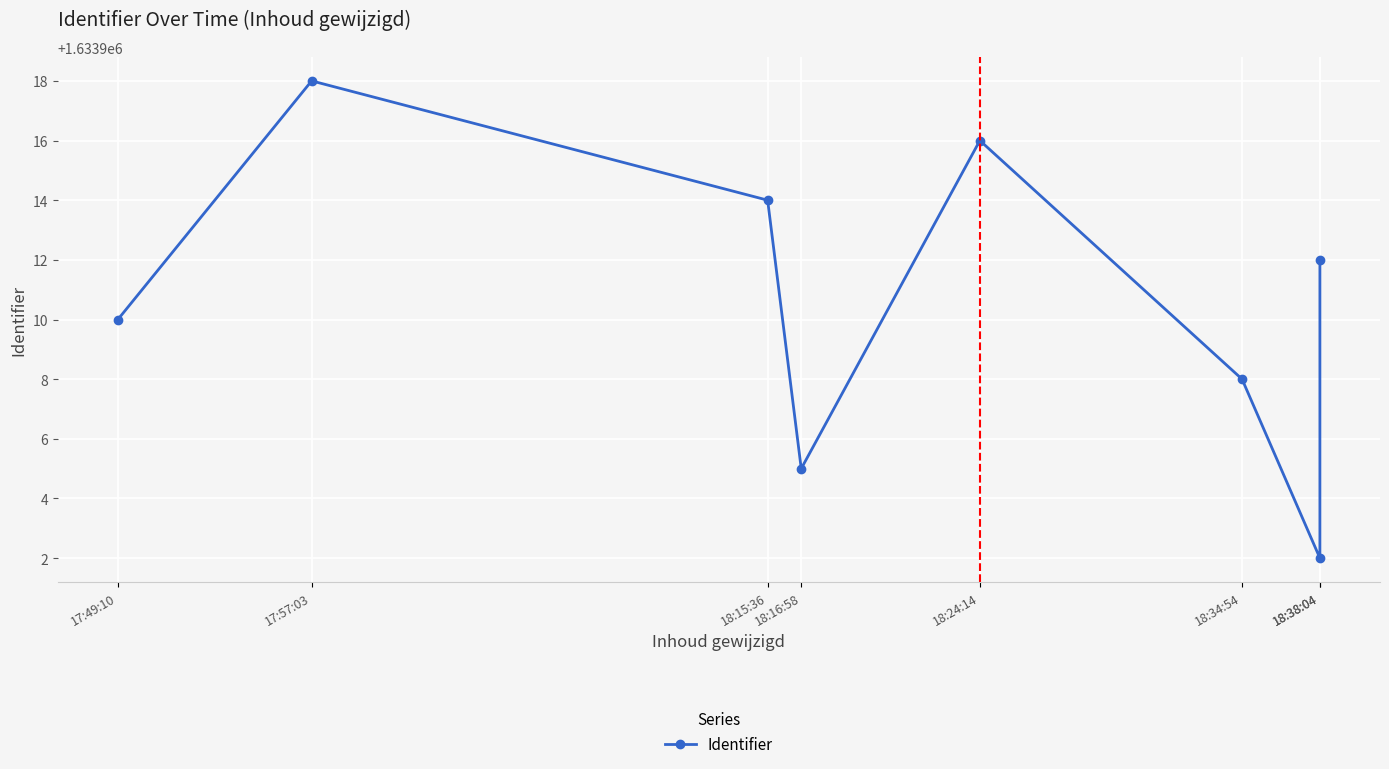

True or false: there are more than 2 points higher than both neighbors.

False